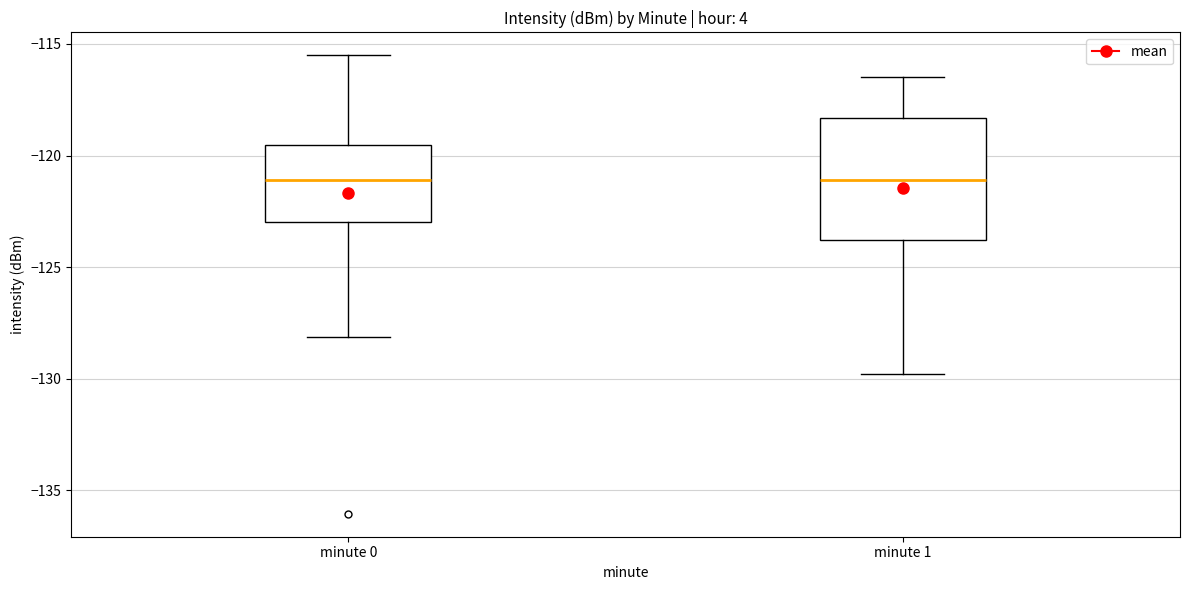

Reading left to right, transcribe this box plot: for each box, give where its median line is, the range the box spans, and where its two whiskers end, as read against the y-axis. The values are not printed on the chart, so give them approximately, as read against the axis.

minute 0: median -121.0, box -123.0 to -119.5, whiskers -128.0 to -115.5
minute 1: median -121.0, box -124.0 to -118.5, whiskers -130.0 to -116.5